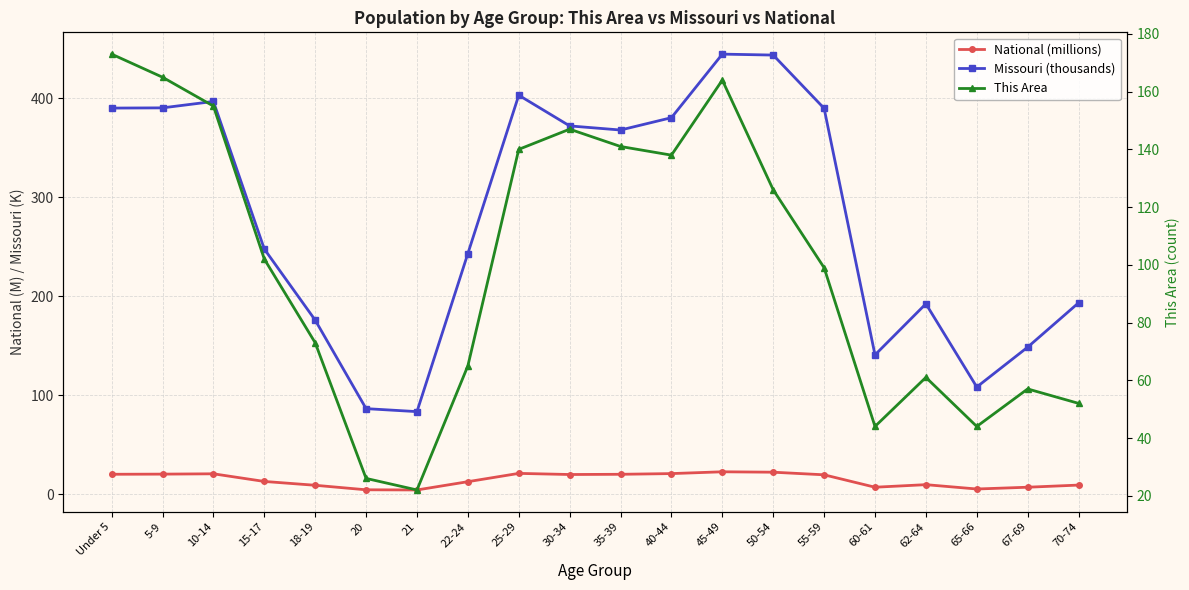

What is the average value of the National (millions) series?

14.5